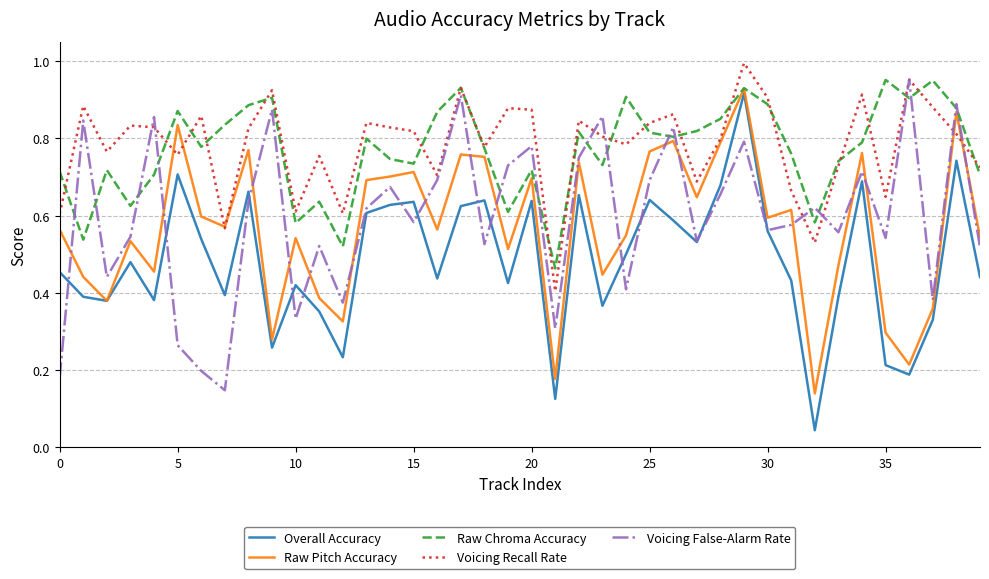

True or false: Voicing Recall Rate and Overall Accuracy intersect in this chart.

False